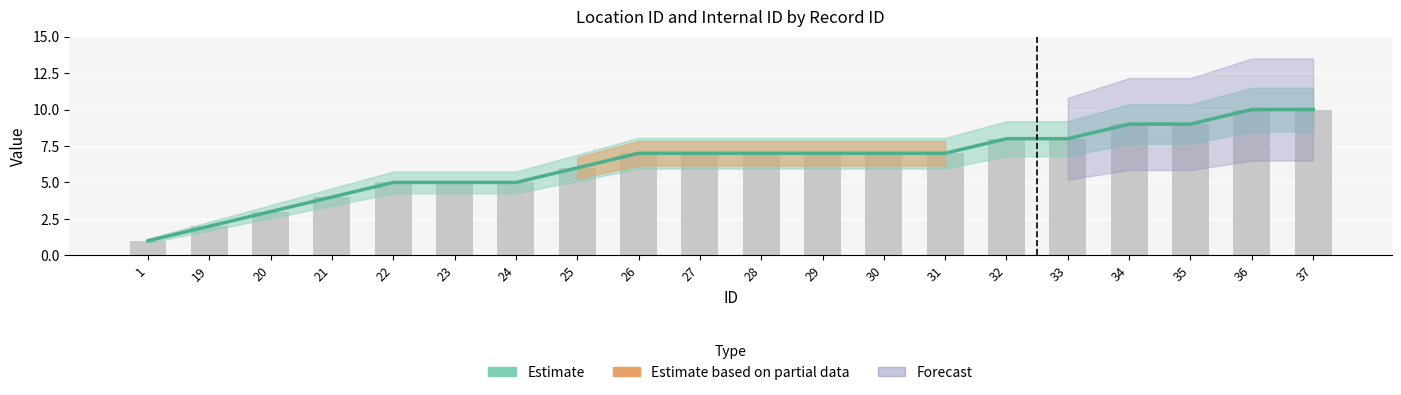

The value at 23 is 5. True or false?

True